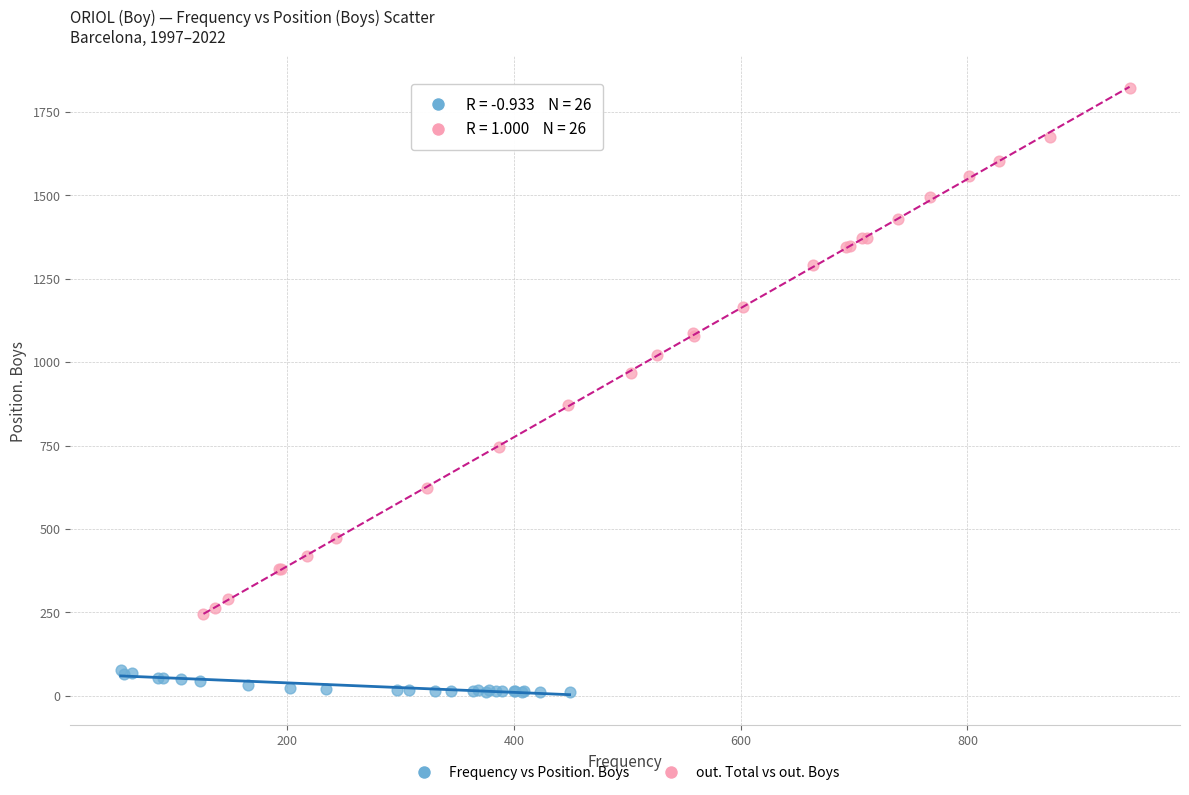

Which series contains the lowest Y value?

Frequency vs Position. Boys